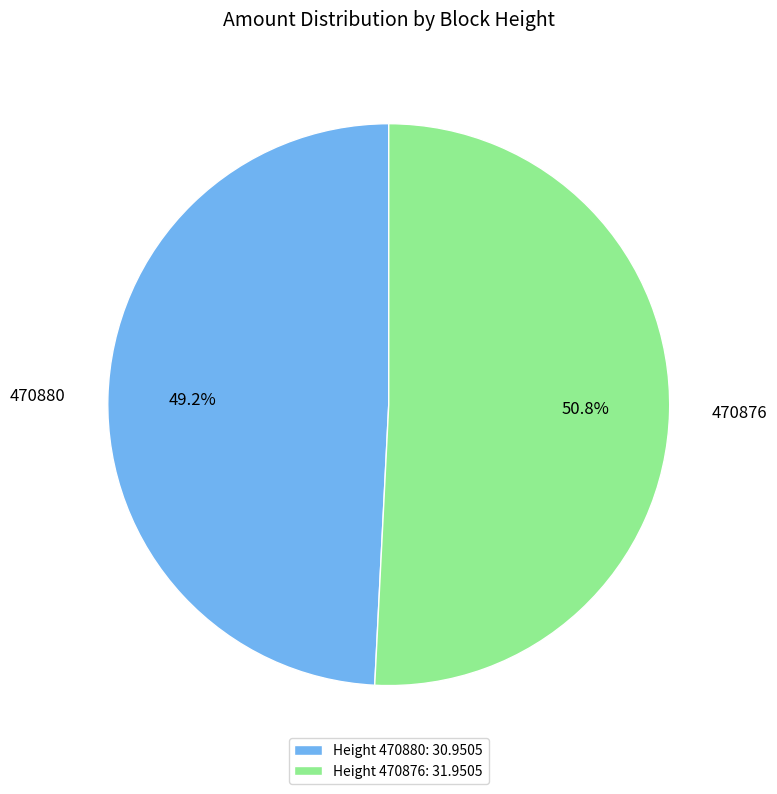

What percentage do 470876 and 470880 together represent?

100.0%